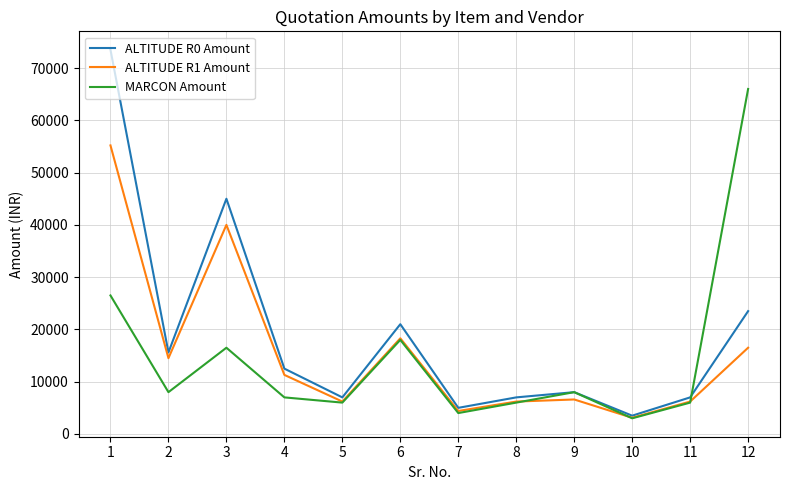

What is the sum of all ALTITUDE R1 Amount values?

188500